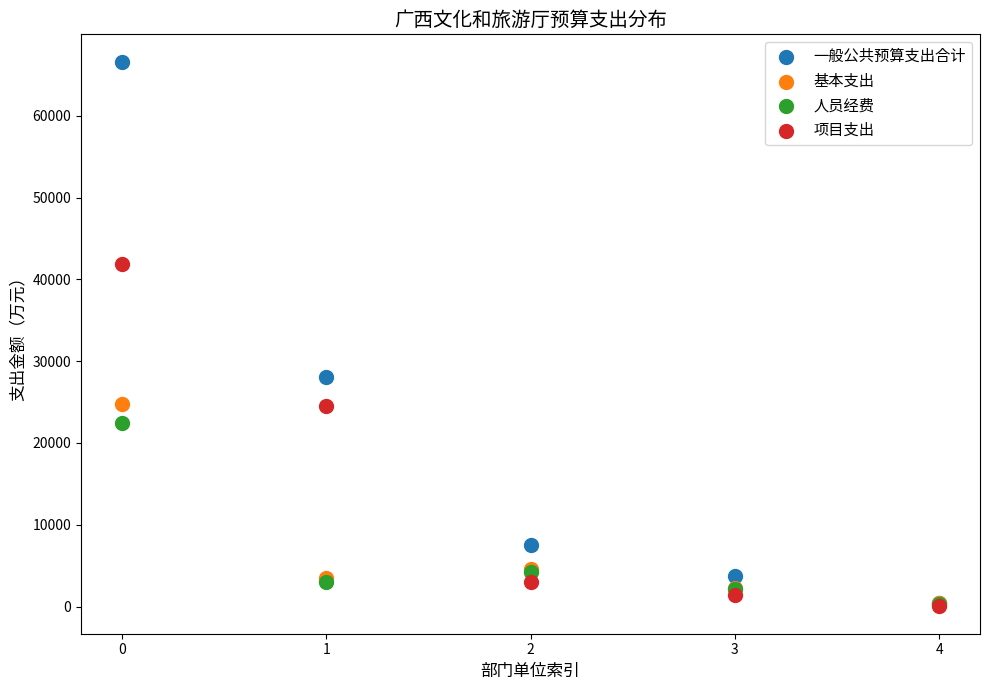

In the 人员经费 series, what Y value is closest to 11400?

4220.1